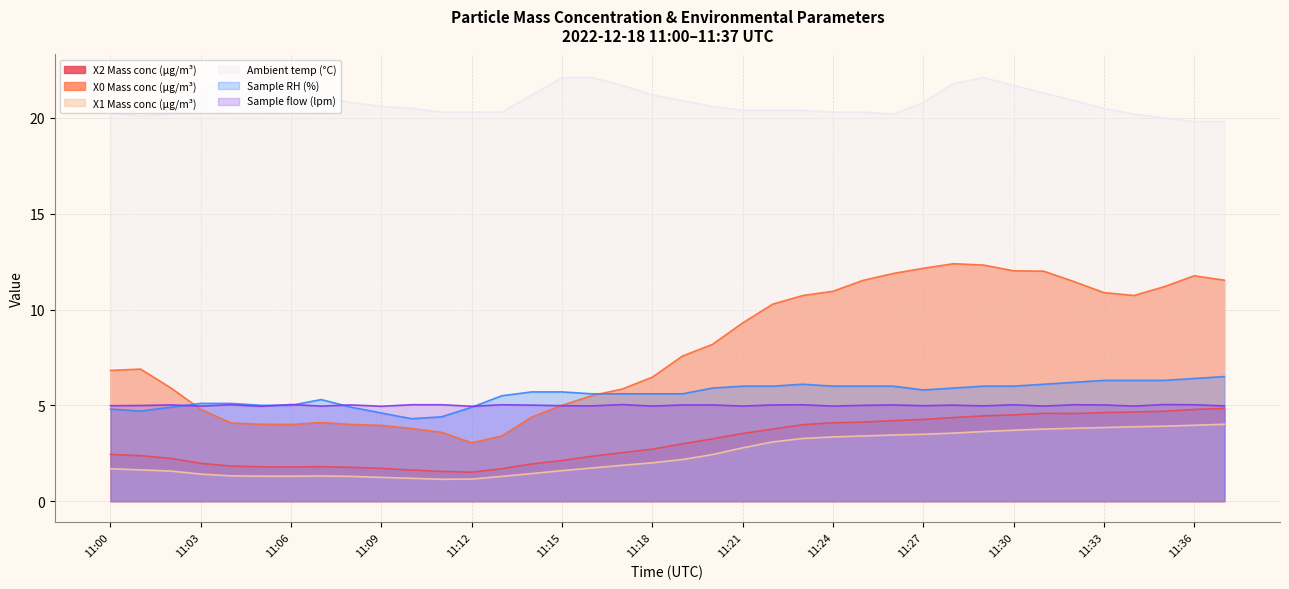

At which label is Ambient temp (°C) closest to 21?

11:07